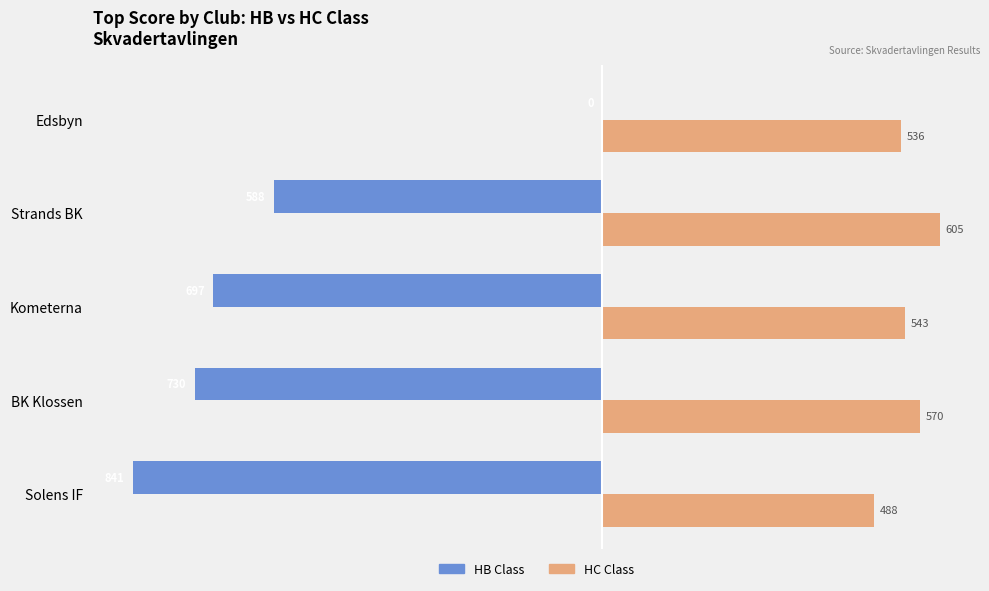

What is the approximate value of HC Class at Solens IF?

488